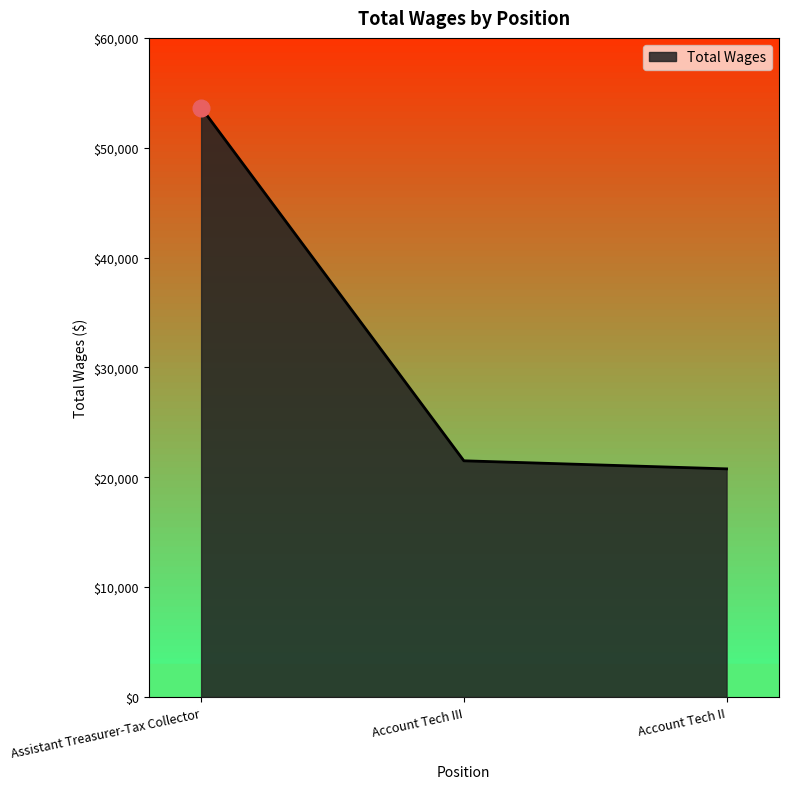

Between Assistant Treasurer-Tax Collector and Account Tech III, which is larger?

Assistant Treasurer-Tax Collector